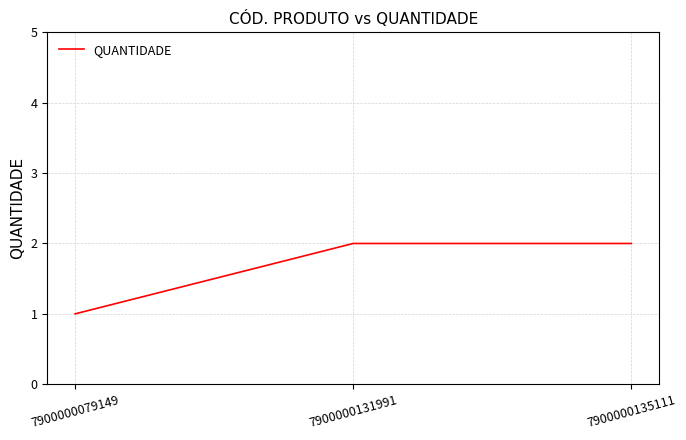

Reading right to left, extract all data points from this chart.

7900000135111=2	7900000131991=2	7900000079149=1